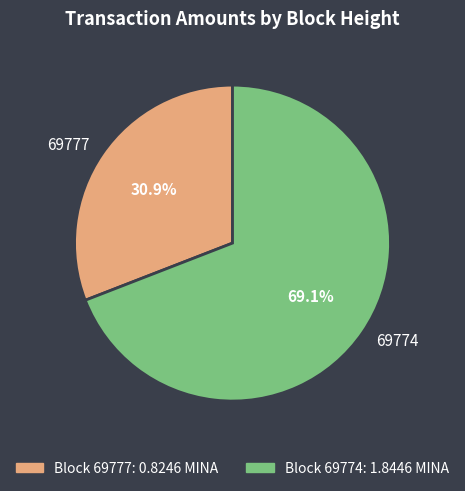

To the nearest percent, what is the difference between the largest and smallest slice percentages?

38%